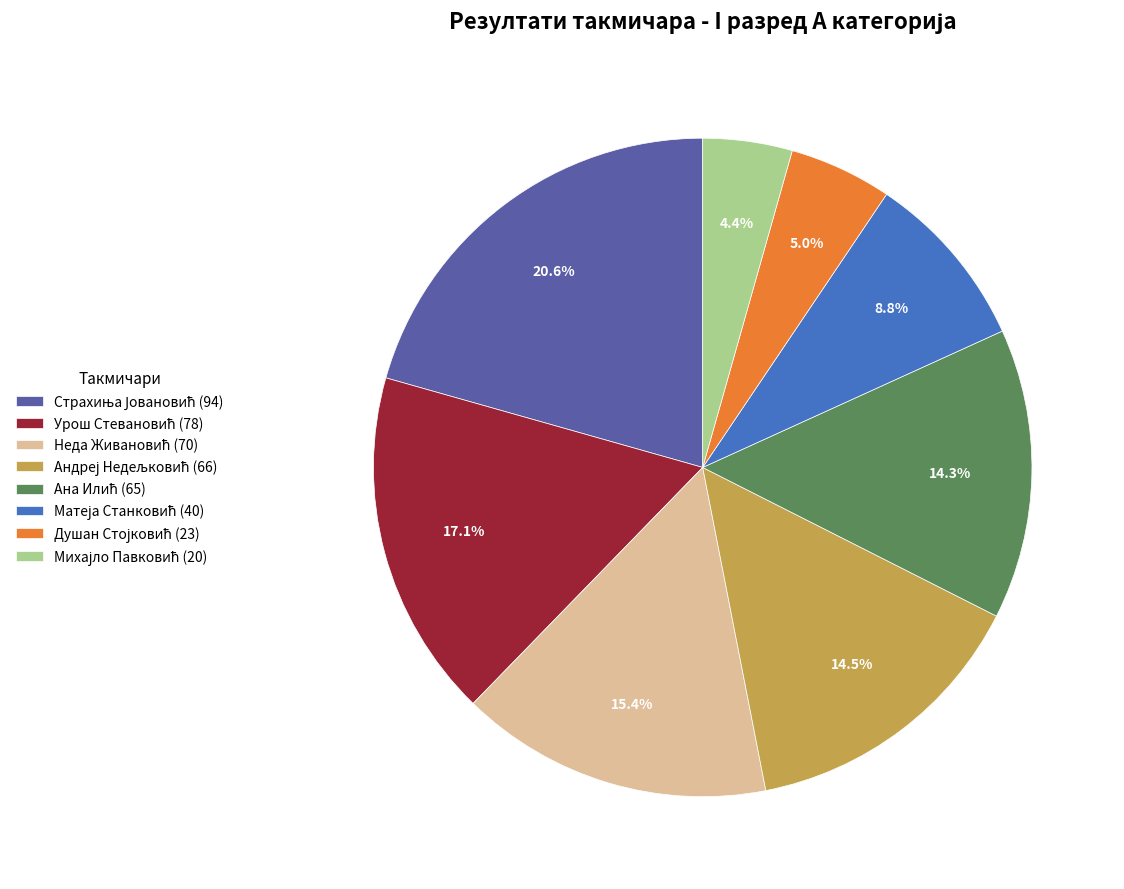

Count the number of slices in the pie.

8